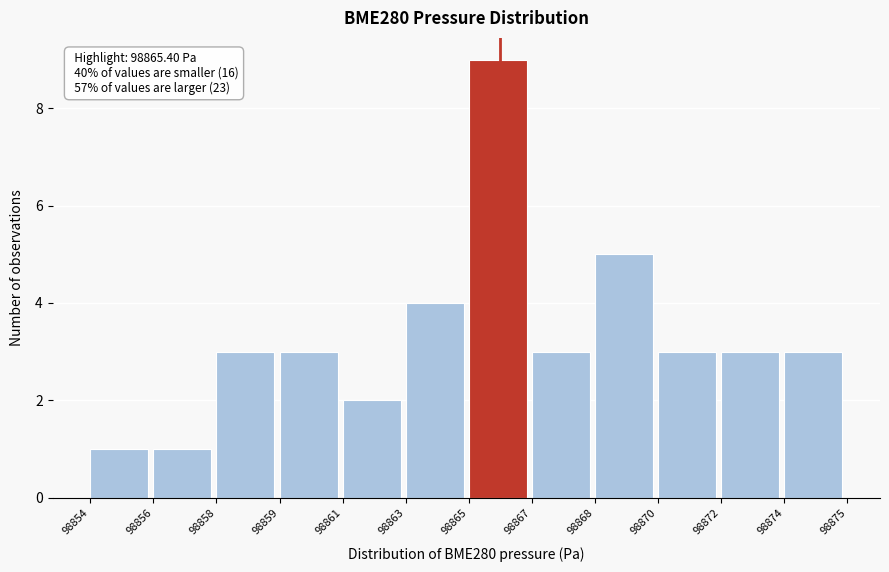

Reading left to right, transcribe all the data shown in this chart.

98854=1	98856=1	98858=3	98859=3	98861=2	98863=4	98865=9	98867=3	98868=5	98870=3	98872=3	98874=3